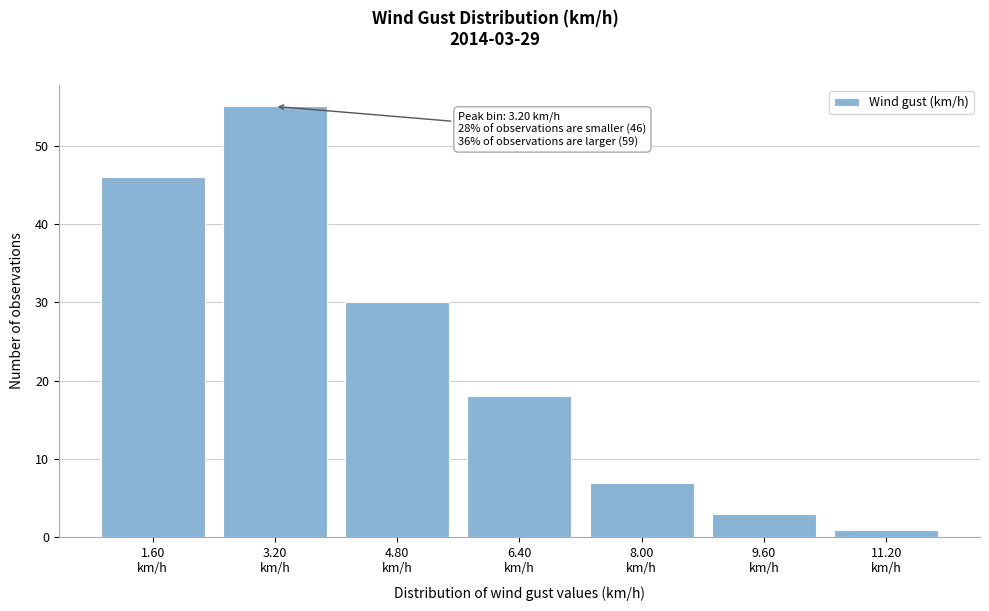

Reading left to right, list all the values displayed in this chart.

46	55	30	18	7	3	1